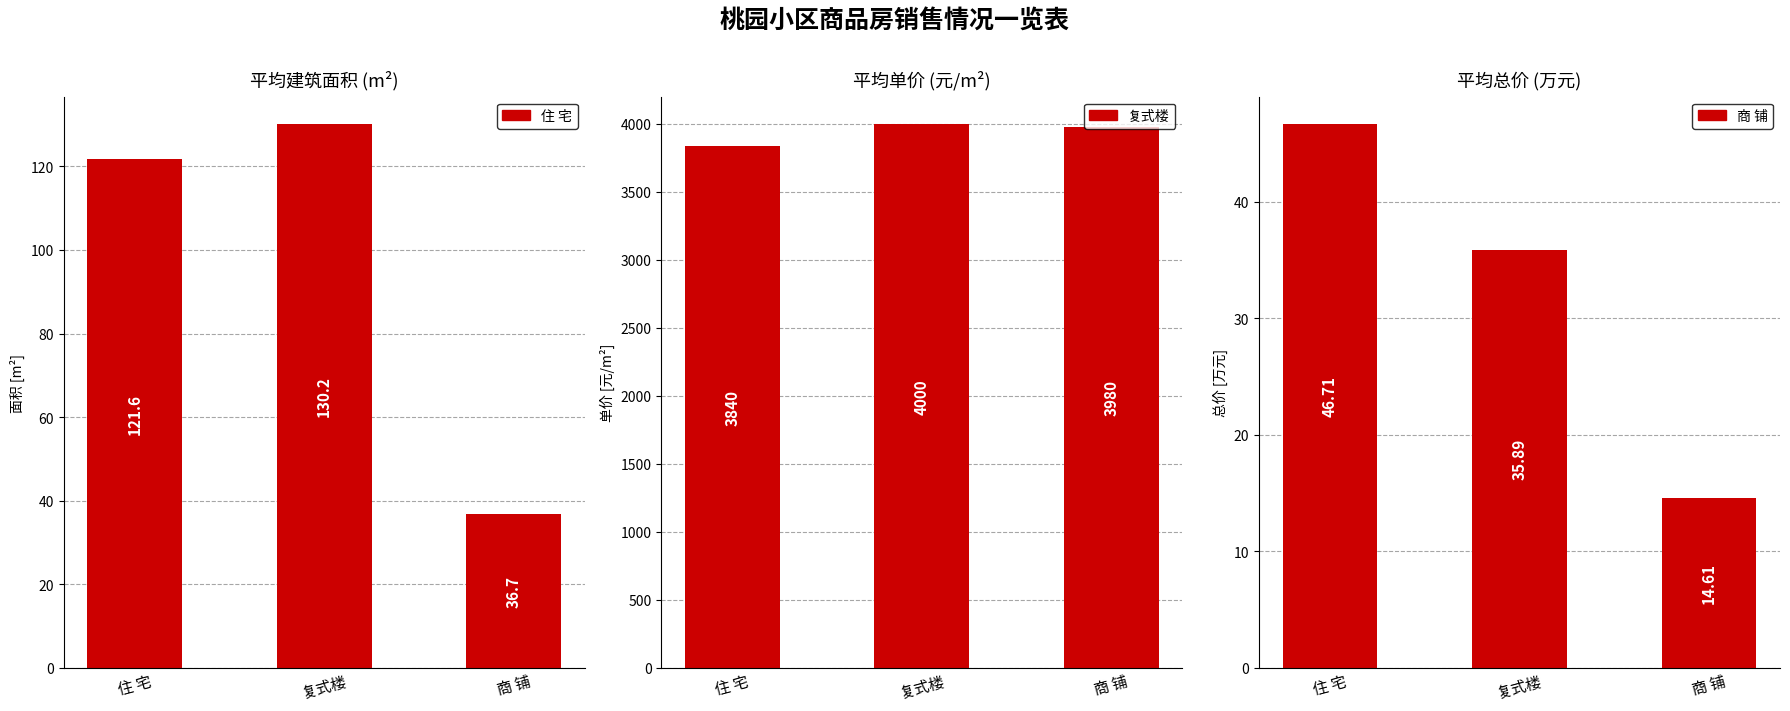

Are the bars grouped side by side (vs. stacked)?

Yes